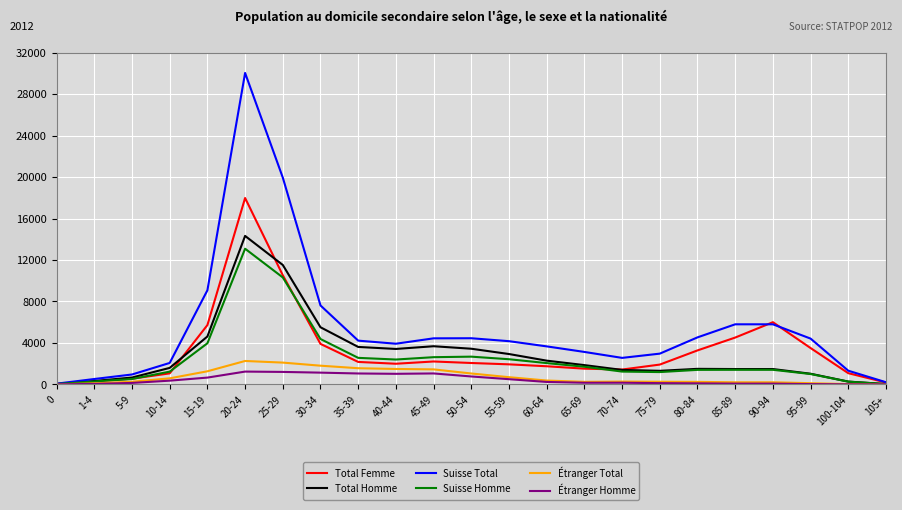

What is the maximum value for Total Femme?

17978